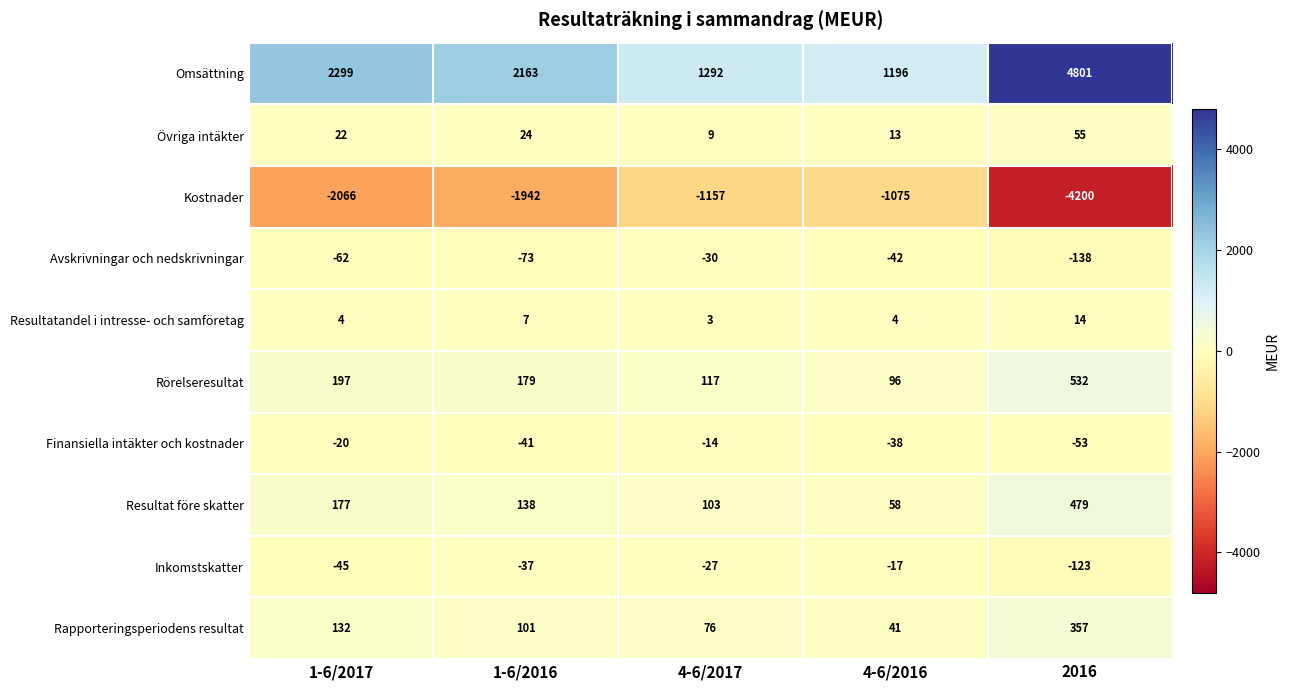

Which series has the widest spread of values?

Omsättning